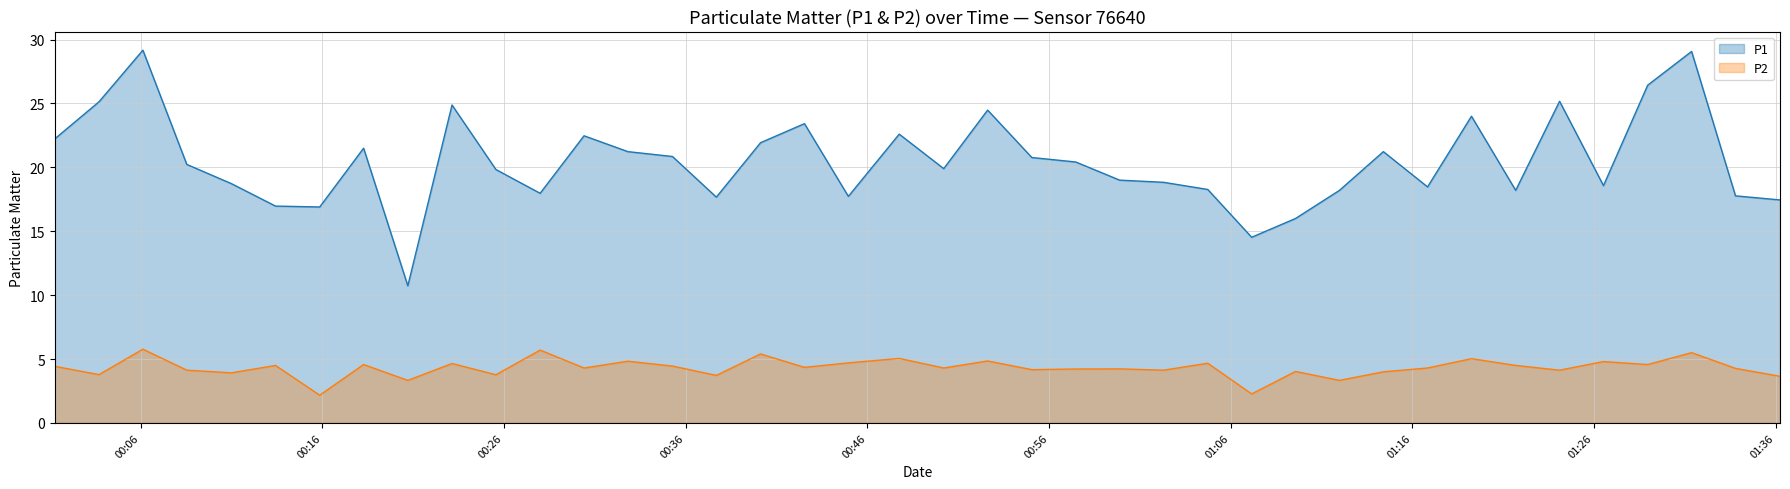

True or false: P2 and P1 cross at least once.

False